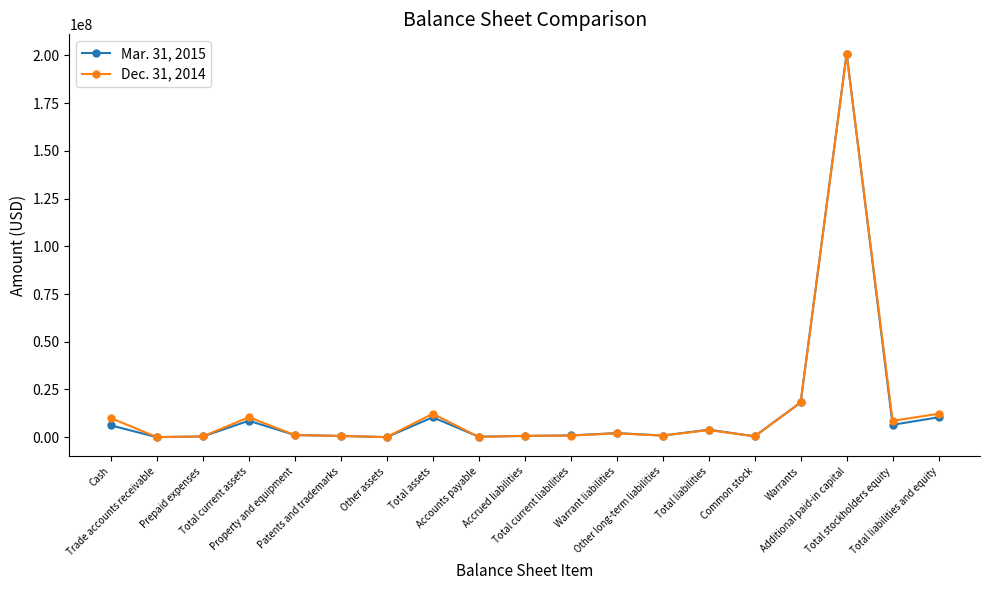

Rank the series by their maximum value, from highest to lowest.

Mar. 31, 2015, Dec. 31, 2014